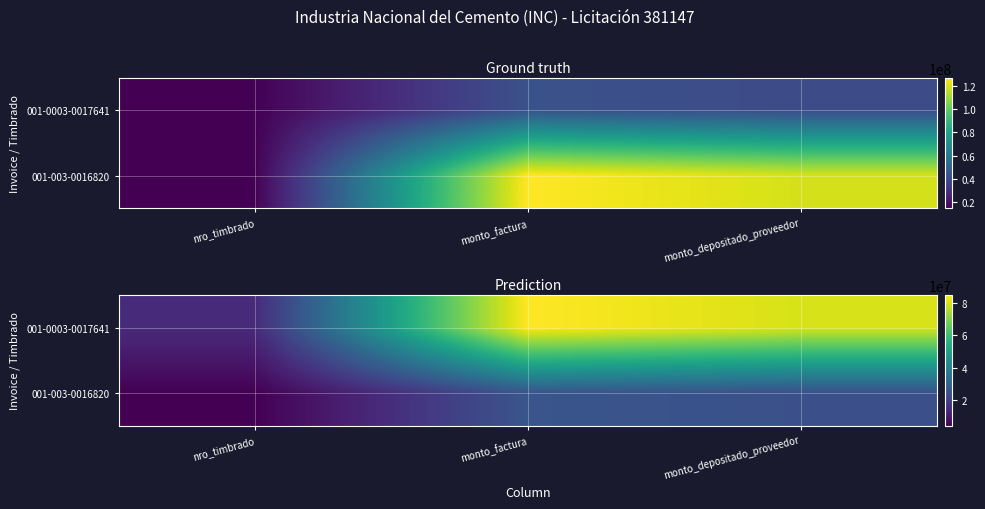

Between nro_timbrado and monto_factura, which is larger?

monto_factura